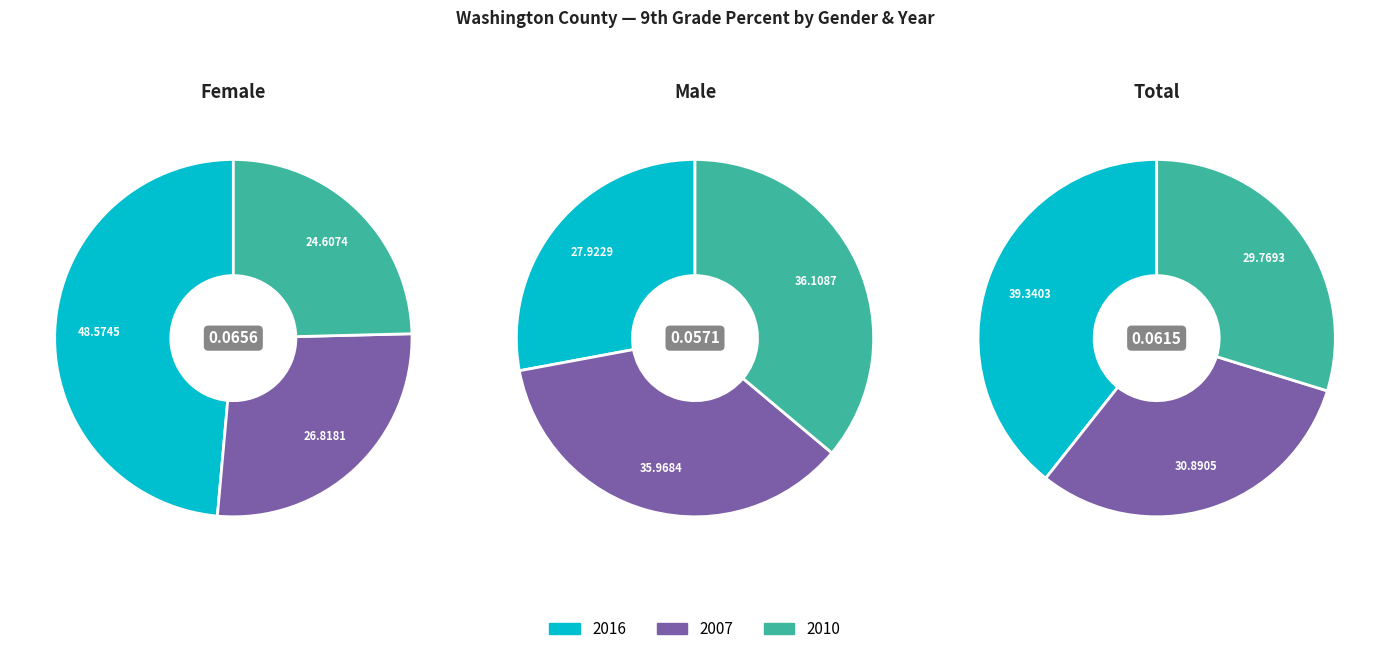

Which category has the biggest portion of the pie?

2016